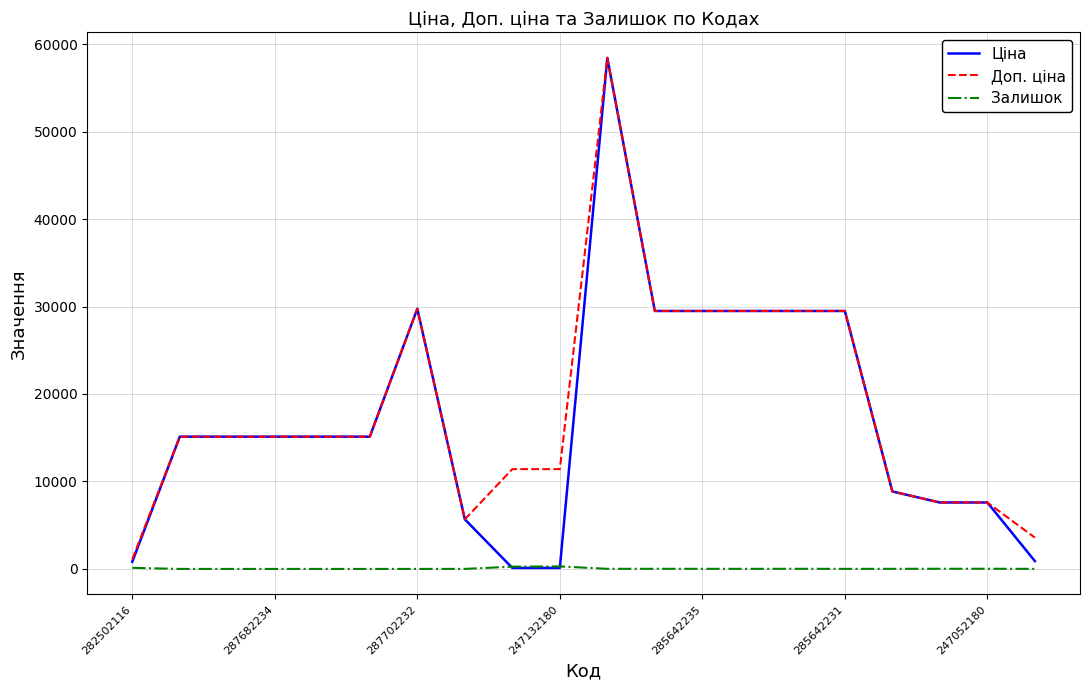

What are all the series names shown in the legend?

Ціна, Доп. ціна, Залишок